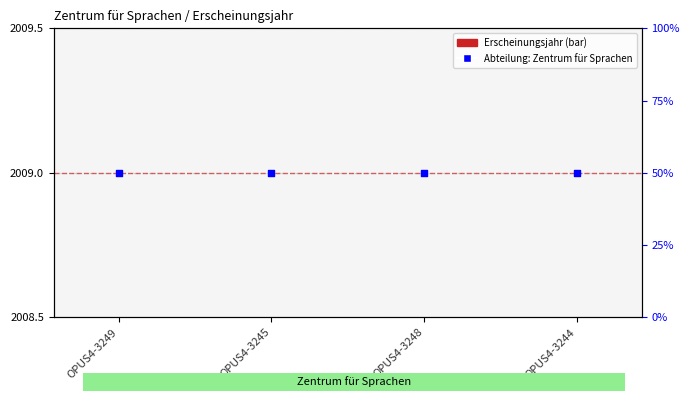

At which category is the sum across all series the highest?

OPUS4-3249